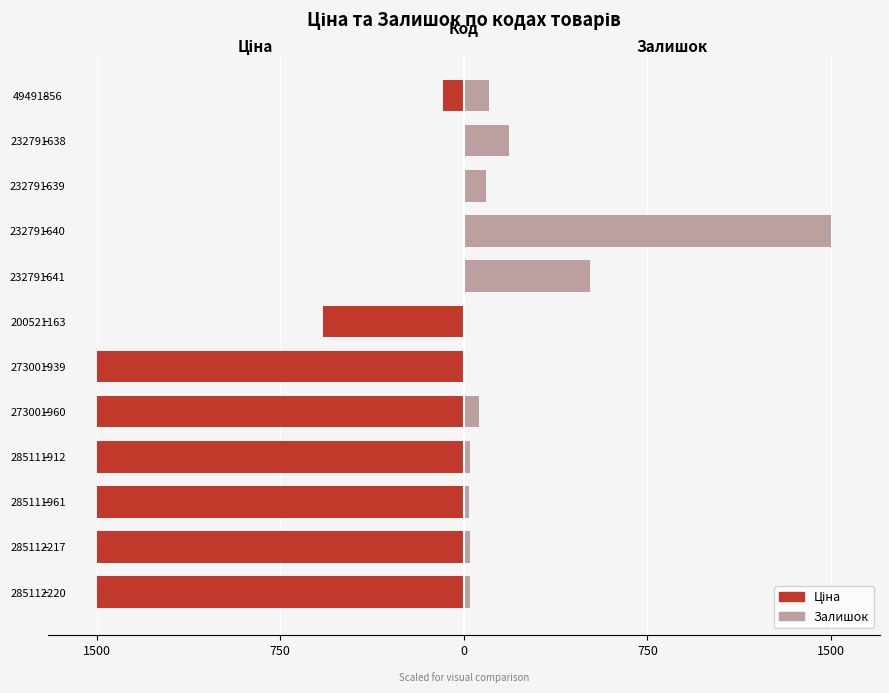

What are all the series names shown in the legend?

Ціна, Залишок